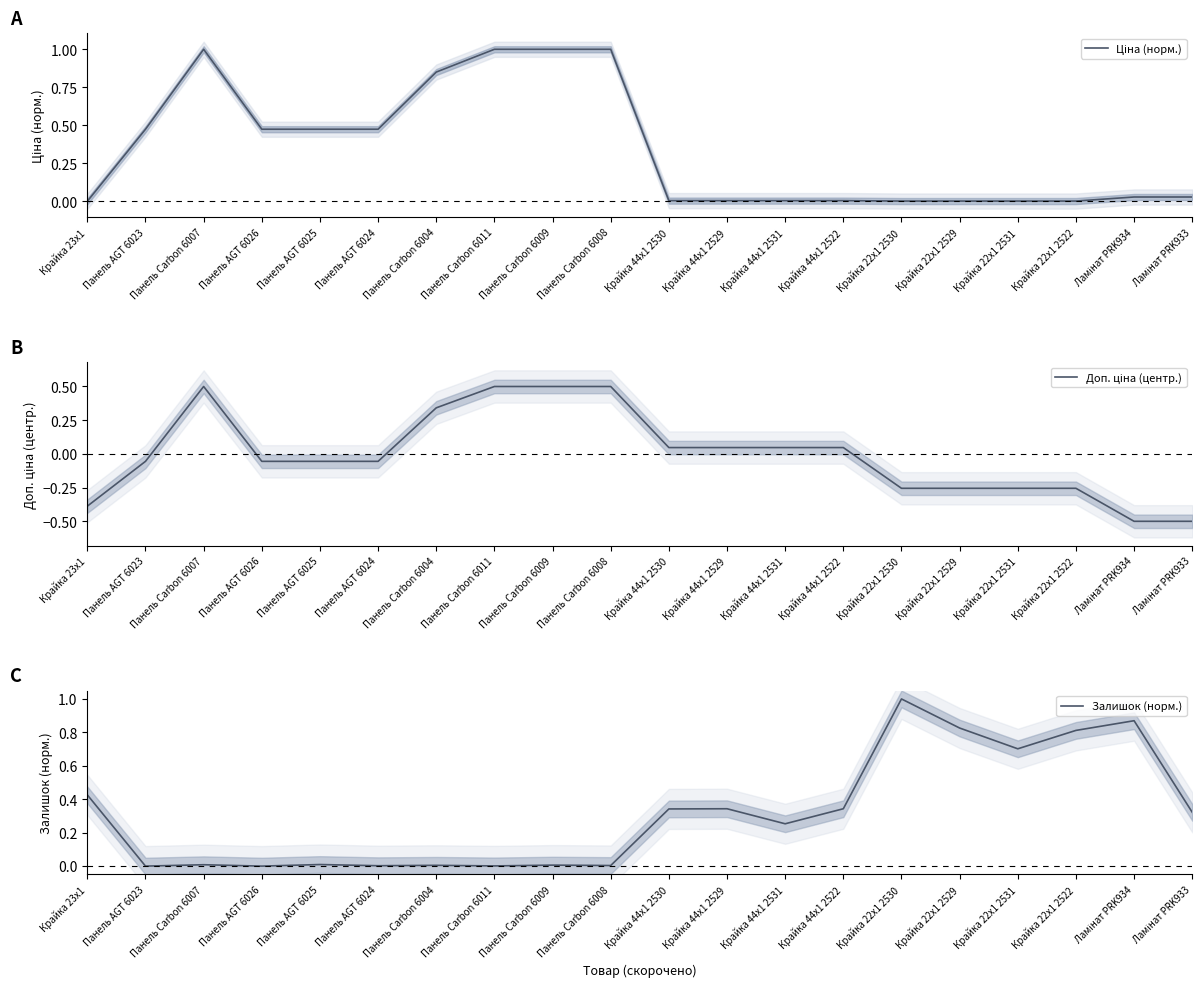

What is the total value across all series at Панель AGT 6025?

0.4